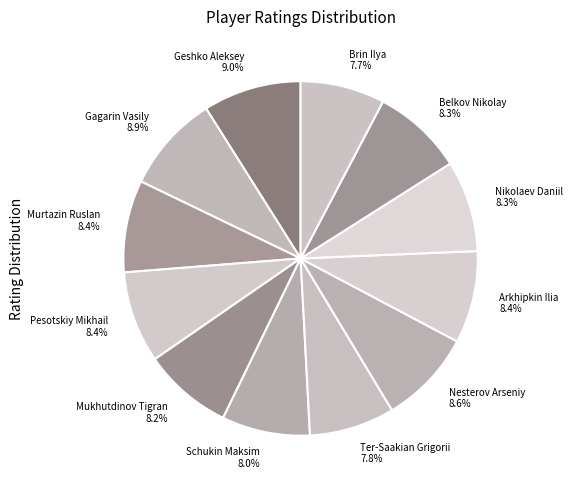

Approximately how many times larger is the value at Geshko Aleksey 9.0% compared to Murtazin Ruslan 8.4%?

1.1